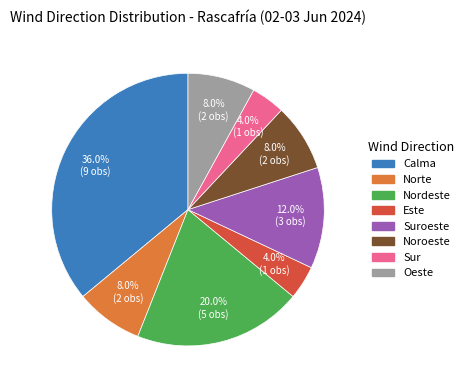

Is there any slice that represents more than half of the pie?

No